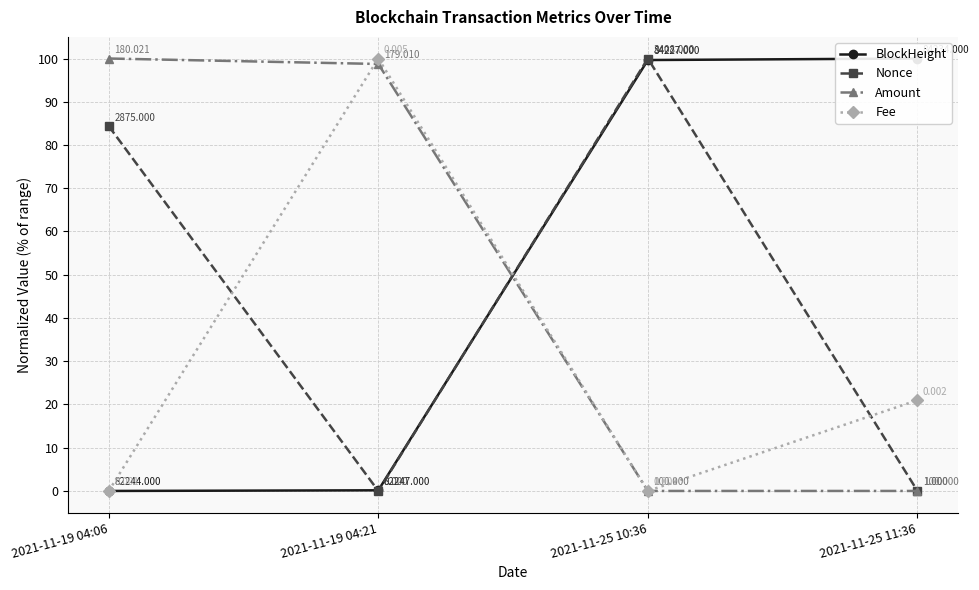

How many lines are shown in the chart?

4